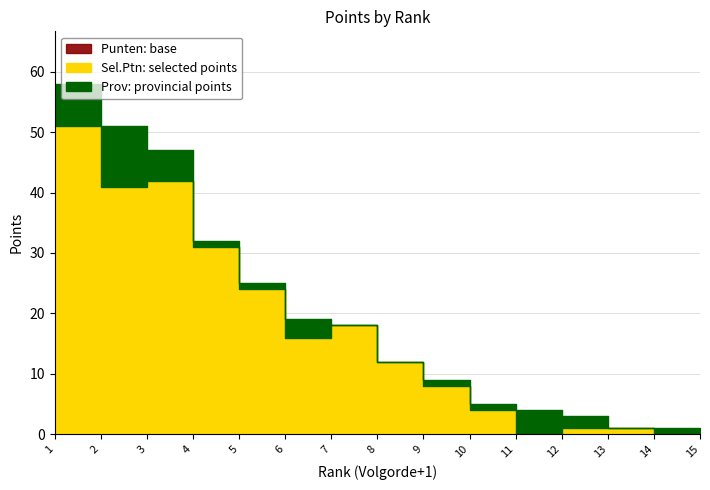

List the labels in order of Prov value, largest first.

2, 1, 3, 11, 6, 12, 4, 5, 9, 10, 14, 15, 7, 8, 13